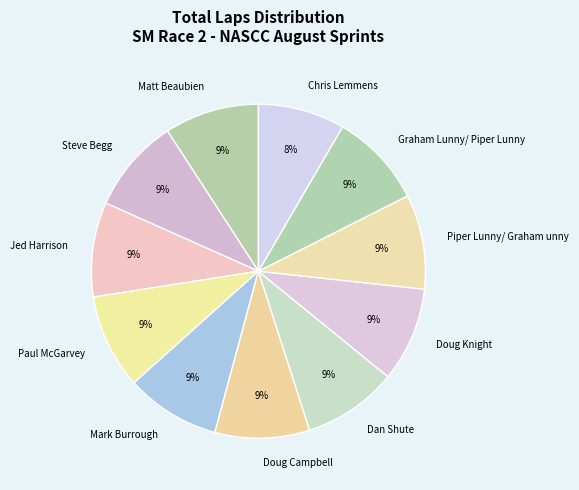

Does Graham Lunny/ Piper Lunny represent more than half of the total?

No